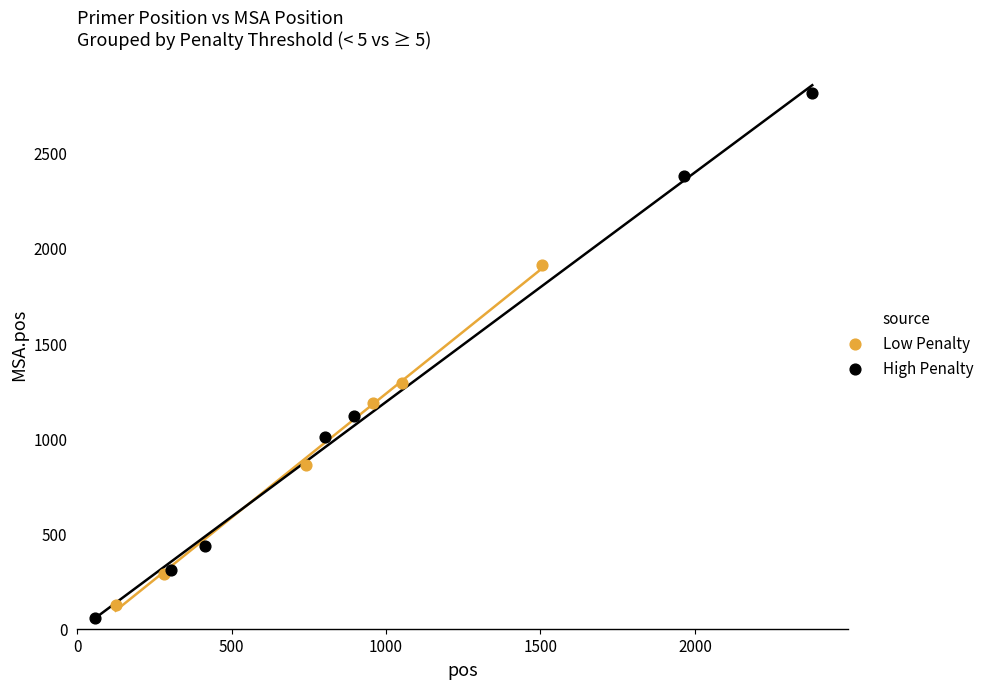

Which series has the largest Y range (max minus min)?

High Penalty